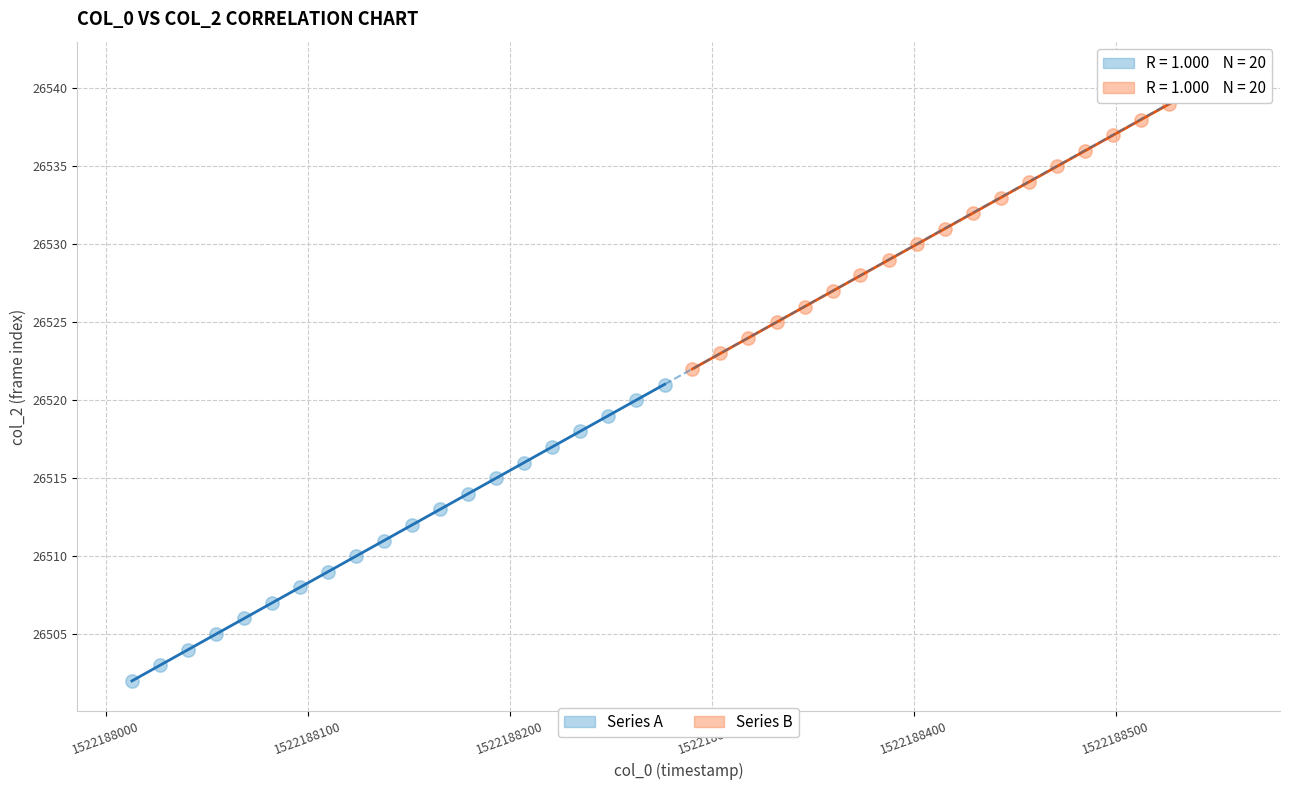

Which series reaches the minimum Y coordinate?

Series A